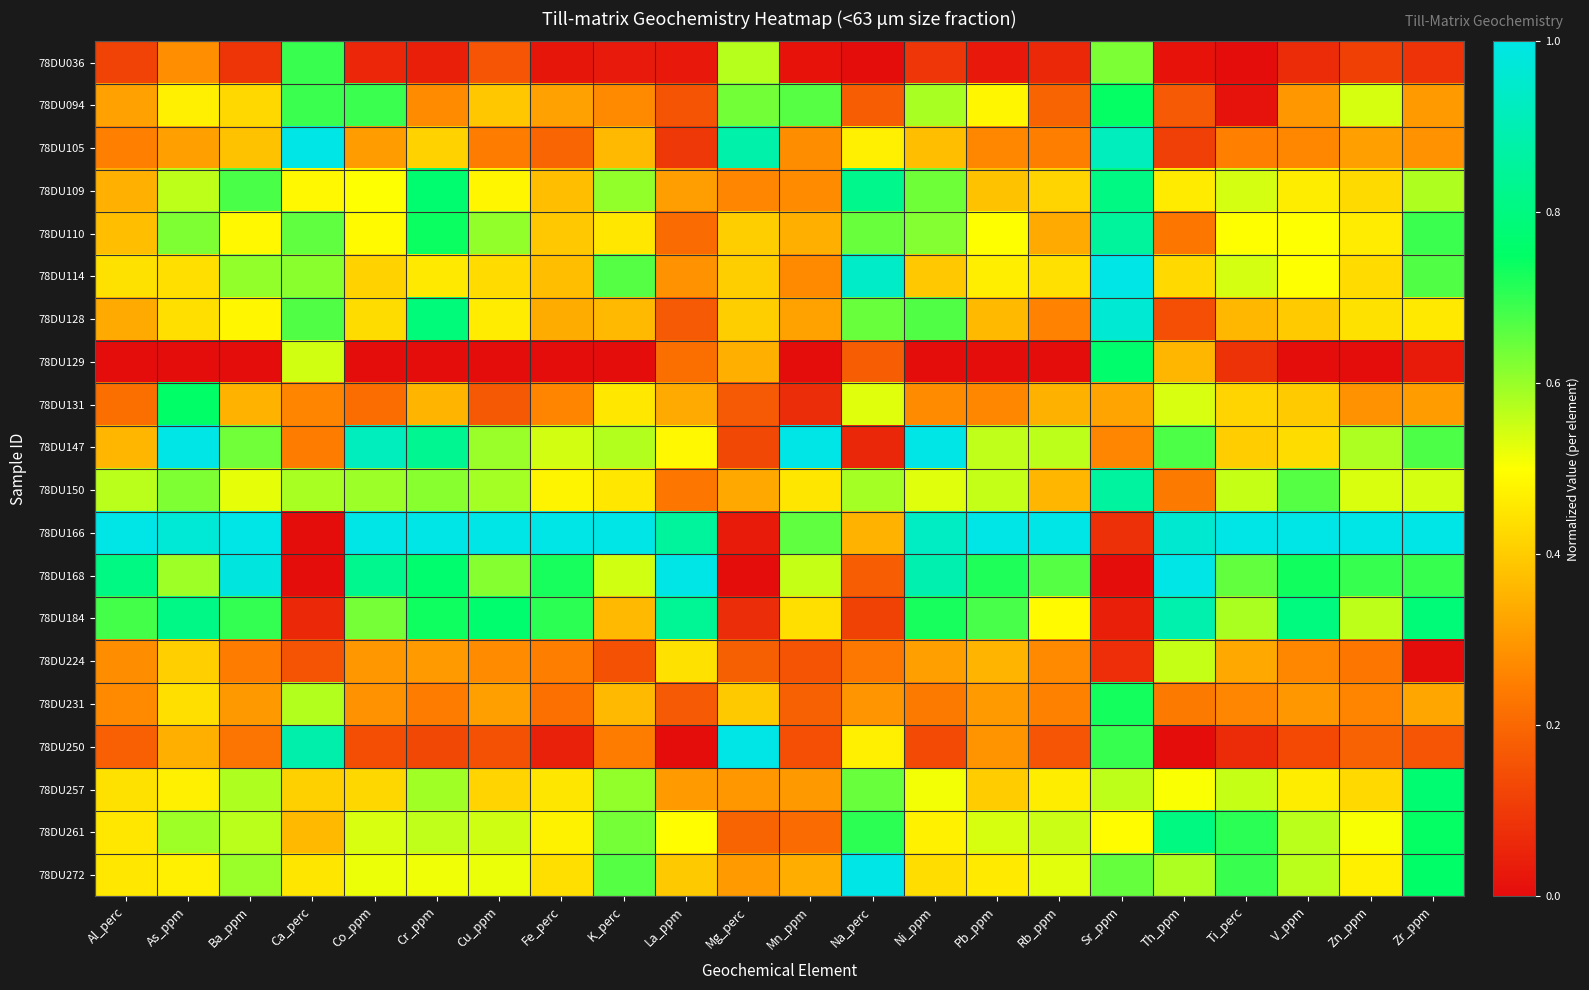

Reading right to left, what are all the values shown in this chart?

78DU036: Zr_ppm=0.1	Zn_ppm=0.1	V_ppm=0.1	Ti_perc=0.0	Th_ppm=0.0	Sr_ppm=0.6	Rb_ppm=0.1	Pb_ppm=0.0	Ni_ppm=0.1	Na_perc=0.0	Mn_ppm=0.0	Mg_perc=0.6	La_ppm=0.0	K_perc=0.0	Fe_perc=0.0	Cu_ppm=0.2	Cr_ppm=0.0	Co_ppm=0.1	Ca_perc=0.7	Ba_ppm=0.1	As_ppm=0.3	Al_perc=0.1
78DU094: Zr_ppm=0.3	Zn_ppm=0.5	V_ppm=0.3	Ti_perc=0.0	Th_ppm=0.2	Sr_ppm=0.7	Rb_ppm=0.2	Pb_ppm=0.5	Ni_ppm=0.6	Na_perc=0.2	Mn_ppm=0.7	Mg_perc=0.6	La_ppm=0.2	K_perc=0.3	Fe_perc=0.3	Cu_ppm=0.4	Cr_ppm=0.3	Co_ppm=0.7	Ca_perc=0.7	Ba_ppm=0.4	As_ppm=0.5	Al_perc=0.3
78DU105: Zr_ppm=0.3	Zn_ppm=0.3	V_ppm=0.3	Ti_perc=0.2	Th_ppm=0.1	Sr_ppm=0.9	Rb_ppm=0.2	Pb_ppm=0.3	Ni_ppm=0.4	Na_perc=0.5	Mn_ppm=0.3	Mg_perc=0.9	La_ppm=0.1	K_perc=0.4	Fe_perc=0.2	Cu_ppm=0.2	Cr_ppm=0.4	Co_ppm=0.3	Ca_perc=1.0	Ba_ppm=0.4	As_ppm=0.3	Al_perc=0.3
78DU109: Zr_ppm=0.6	Zn_ppm=0.4	V_ppm=0.5	Ti_perc=0.5	Th_ppm=0.5	Sr_ppm=0.8	Rb_ppm=0.4	Pb_ppm=0.4	Ni_ppm=0.6	Na_perc=0.8	Mn_ppm=0.3	Mg_perc=0.3	La_ppm=0.3	K_perc=0.6	Fe_perc=0.4	Cu_ppm=0.5	Cr_ppm=0.8	Co_ppm=0.5	Ca_perc=0.5	Ba_ppm=0.7	As_ppm=0.6	Al_perc=0.3
78DU110: Zr_ppm=0.7	Zn_ppm=0.5	V_ppm=0.5	Ti_perc=0.5	Th_ppm=0.2	Sr_ppm=0.9	Rb_ppm=0.3	Pb_ppm=0.5	Ni_ppm=0.6	Na_perc=0.6	Mn_ppm=0.3	Mg_perc=0.4	La_ppm=0.2	K_perc=0.5	Fe_perc=0.4	Cu_ppm=0.6	Cr_ppm=0.7	Co_ppm=0.5	Ca_perc=0.7	Ba_ppm=0.5	As_ppm=0.6	Al_perc=0.4
78DU114: Zr_ppm=0.7	Zn_ppm=0.4	V_ppm=0.5	Ti_perc=0.5	Th_ppm=0.4	Sr_ppm=1.0	Rb_ppm=0.4	Pb_ppm=0.5	Ni_ppm=0.4	Na_perc=0.9	Mn_ppm=0.3	Mg_perc=0.4	La_ppm=0.3	K_perc=0.7	Fe_perc=0.4	Cu_ppm=0.4	Cr_ppm=0.5	Co_ppm=0.4	Ca_perc=0.6	Ba_ppm=0.6	As_ppm=0.4	Al_perc=0.4
78DU128: Zr_ppm=0.5	Zn_ppm=0.4	V_ppm=0.4	Ti_perc=0.4	Th_ppm=0.1	Sr_ppm=1.0	Rb_ppm=0.3	Pb_ppm=0.4	Ni_ppm=0.7	Na_perc=0.6	Mn_ppm=0.3	Mg_perc=0.4	La_ppm=0.2	K_perc=0.4	Fe_perc=0.3	Cu_ppm=0.5	Cr_ppm=0.8	Co_ppm=0.4	Ca_perc=0.7	Ba_ppm=0.5	As_ppm=0.4	Al_perc=0.3
78DU129: Zr_ppm=0.0	Zn_ppm=0.0	V_ppm=0.0	Ti_perc=0.1	Th_ppm=0.4	Sr_ppm=0.8	Rb_ppm=0.0	Pb_ppm=0.0	Ni_ppm=0.0	Na_perc=0.2	Mn_ppm=0.0	Mg_perc=0.3	La_ppm=0.2	K_perc=0.0	Fe_perc=0.0	Cu_ppm=0.0	Cr_ppm=0.0	Co_ppm=0.0	Ca_perc=0.5	Ba_ppm=0.0	As_ppm=0.0	Al_perc=0.0
78DU131: Zr_ppm=0.3	Zn_ppm=0.3	V_ppm=0.4	Ti_perc=0.4	Th_ppm=0.5	Sr_ppm=0.3	Rb_ppm=0.3	Pb_ppm=0.3	Ni_ppm=0.3	Na_perc=0.5	Mn_ppm=0.1	Mg_perc=0.2	La_ppm=0.3	K_perc=0.5	Fe_perc=0.3	Cu_ppm=0.2	Cr_ppm=0.4	Co_ppm=0.2	Ca_perc=0.3	Ba_ppm=0.4	As_ppm=0.8	Al_perc=0.2
78DU147: Zr_ppm=0.7	Zn_ppm=0.6	V_ppm=0.4	Ti_perc=0.4	Th_ppm=0.7	Sr_ppm=0.3	Rb_ppm=0.6	Pb_ppm=0.6	Ni_ppm=1.0	Na_perc=0.1	Mn_ppm=1.0	Mg_perc=0.1	La_ppm=0.5	K_perc=0.6	Fe_perc=0.5	Cu_ppm=0.6	Cr_ppm=0.8	Co_ppm=0.9	Ca_perc=0.2	Ba_ppm=0.6	As_ppm=1.0	Al_perc=0.4
78DU150: Zr_ppm=0.5	Zn_ppm=0.5	V_ppm=0.7	Ti_perc=0.6	Th_ppm=0.2	Sr_ppm=0.9	Rb_ppm=0.4	Pb_ppm=0.6	Ni_ppm=0.5	Na_perc=0.6	Mn_ppm=0.5	Mg_perc=0.3	La_ppm=0.2	K_perc=0.5	Fe_perc=0.5	Cu_ppm=0.6	Cr_ppm=0.6	Co_ppm=0.6	Ca_perc=0.6	Ba_ppm=0.5	As_ppm=0.6	Al_perc=0.6
78DU166: Zr_ppm=1.0	Zn_ppm=1.0	V_ppm=1.0	Ti_perc=1.0	Th_ppm=1.0	Sr_ppm=0.1	Rb_ppm=1.0	Pb_ppm=1.0	Ni_ppm=0.9	Na_perc=0.4	Mn_ppm=0.7	Mg_perc=0.0	La_ppm=0.9	K_perc=1.0	Fe_perc=1.0	Cu_ppm=1.0	Cr_ppm=1.0	Co_ppm=1.0	Ca_perc=0.0	Ba_ppm=1.0	As_ppm=1.0	Al_perc=1.0
78DU168: Zr_ppm=0.7	Zn_ppm=0.7	V_ppm=0.7	Ti_perc=0.7	Th_ppm=1.0	Sr_ppm=0.0	Rb_ppm=0.7	Pb_ppm=0.7	Ni_ppm=0.9	Na_perc=0.2	Mn_ppm=0.6	Mg_perc=0.0	La_ppm=1.0	K_perc=0.5	Fe_perc=0.7	Cu_ppm=0.6	Cr_ppm=0.8	Co_ppm=0.8	Ca_perc=0.0	Ba_ppm=1.0	As_ppm=0.6	Al_perc=0.8
78DU184: Zr_ppm=0.8	Zn_ppm=0.6	V_ppm=0.8	Ti_perc=0.6	Th_ppm=0.9	Sr_ppm=0.0	Rb_ppm=0.5	Pb_ppm=0.7	Ni_ppm=0.7	Na_perc=0.1	Mn_ppm=0.4	Mg_perc=0.1	La_ppm=0.8	K_perc=0.4	Fe_perc=0.7	Cu_ppm=0.8	Cr_ppm=0.7	Co_ppm=0.6	Ca_perc=0.1	Ba_ppm=0.7	As_ppm=0.8	Al_perc=0.7
78DU224: Zr_ppm=0.0	Zn_ppm=0.2	V_ppm=0.3	Ti_perc=0.3	Th_ppm=0.6	Sr_ppm=0.1	Rb_ppm=0.3	Pb_ppm=0.4	Ni_ppm=0.3	Na_perc=0.2	Mn_ppm=0.2	Mg_perc=0.2	La_ppm=0.4	K_perc=0.2	Fe_perc=0.2	Cu_ppm=0.3	Cr_ppm=0.3	Co_ppm=0.3	Ca_perc=0.2	Ba_ppm=0.2	As_ppm=0.4	Al_perc=0.3
78DU231: Zr_ppm=0.3	Zn_ppm=0.3	V_ppm=0.3	Ti_perc=0.3	Th_ppm=0.2	Sr_ppm=0.7	Rb_ppm=0.3	Pb_ppm=0.3	Ni_ppm=0.2	Na_perc=0.3	Mn_ppm=0.2	Mg_perc=0.4	La_ppm=0.2	K_perc=0.4	Fe_perc=0.2	Cu_ppm=0.3	Cr_ppm=0.2	Co_ppm=0.3	Ca_perc=0.6	Ba_ppm=0.3	As_ppm=0.4	Al_perc=0.3
78DU250: Zr_ppm=0.2	Zn_ppm=0.2	V_ppm=0.1	Ti_perc=0.1	Th_ppm=0.0	Sr_ppm=0.7	Rb_ppm=0.2	Pb_ppm=0.3	Ni_ppm=0.1	Na_perc=0.5	Mn_ppm=0.1	Mg_perc=1.0	La_ppm=0.0	K_perc=0.2	Fe_perc=0.0	Cu_ppm=0.2	Cr_ppm=0.1	Co_ppm=0.1	Ca_perc=0.9	Ba_ppm=0.2	As_ppm=0.3	Al_perc=0.2
78DU257: Zr_ppm=0.8	Zn_ppm=0.4	V_ppm=0.5	Ti_perc=0.6	Th_ppm=0.5	Sr_ppm=0.6	Rb_ppm=0.5	Pb_ppm=0.4	Ni_ppm=0.5	Na_perc=0.6	Mn_ppm=0.3	Mg_perc=0.3	La_ppm=0.3	K_perc=0.6	Fe_perc=0.5	Cu_ppm=0.4	Cr_ppm=0.6	Co_ppm=0.4	Ca_perc=0.4	Ba_ppm=0.6	As_ppm=0.5	Al_perc=0.4
78DU261: Zr_ppm=0.7	Zn_ppm=0.5	V_ppm=0.6	Ti_perc=0.7	Th_ppm=0.8	Sr_ppm=0.5	Rb_ppm=0.6	Pb_ppm=0.5	Ni_ppm=0.5	Na_perc=0.7	Mn_ppm=0.2	Mg_perc=0.2	La_ppm=0.5	K_perc=0.6	Fe_perc=0.5	Cu_ppm=0.5	Cr_ppm=0.6	Co_ppm=0.5	Ca_perc=0.4	Ba_ppm=0.6	As_ppm=0.6	Al_perc=0.5
78DU272: Zr_ppm=0.8	Zn_ppm=0.5	V_ppm=0.6	Ti_perc=0.7	Th_ppm=0.6	Sr_ppm=0.6	Rb_ppm=0.5	Pb_ppm=0.5	Ni_ppm=0.4	Na_perc=1.0	Mn_ppm=0.3	Mg_perc=0.3	La_ppm=0.4	K_perc=0.7	Fe_perc=0.4	Cu_ppm=0.5	Cr_ppm=0.5	Co_ppm=0.5	Ca_perc=0.5	Ba_ppm=0.6	As_ppm=0.5	Al_perc=0.5